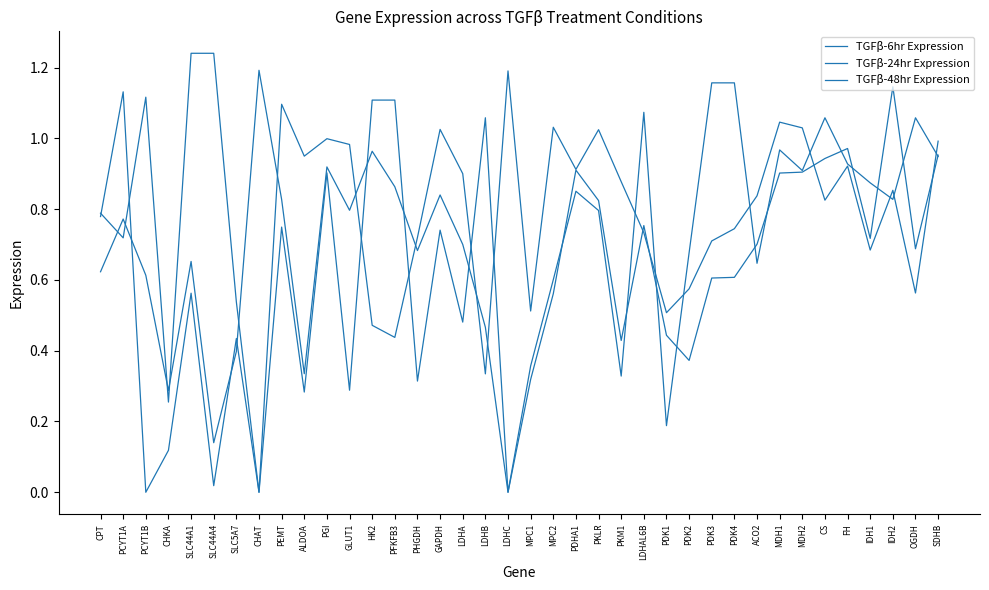

How many lines are shown in the chart?

3